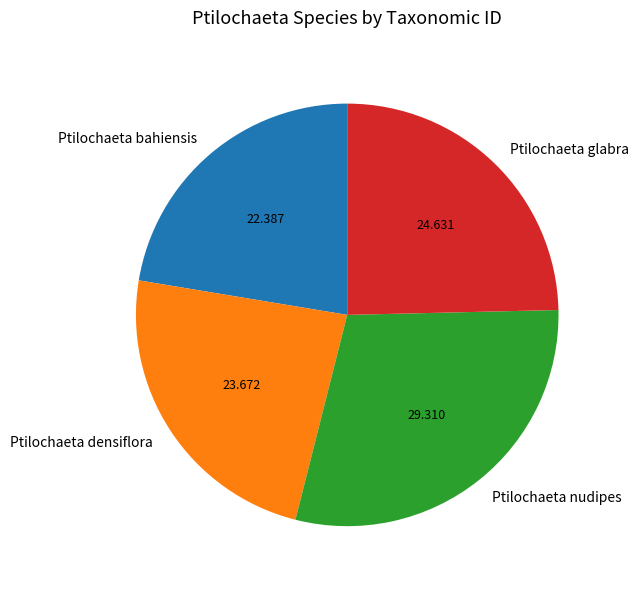

The Ptilochaeta nudipes slice represents 29% of the pie. True or false?

True